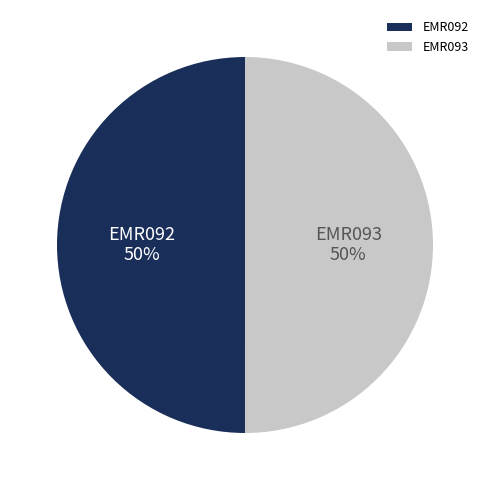

To the nearest percent, what is the average slice percentage?

50%